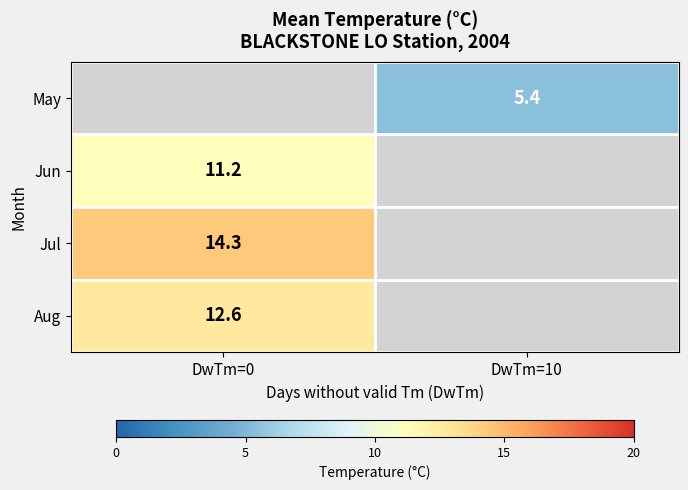

Is the value of May at DwTm=10 greater than the value of Jun at DwTm=0?

No